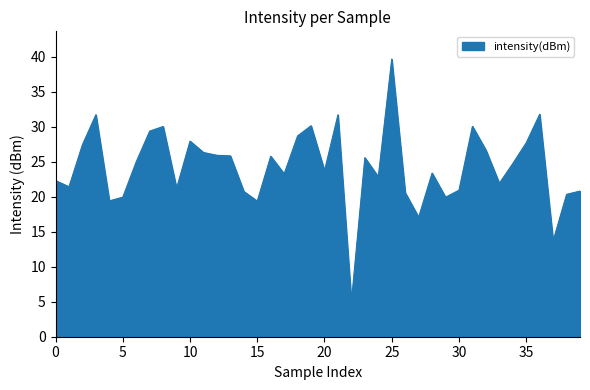

What is the greatest value displayed?

39.7